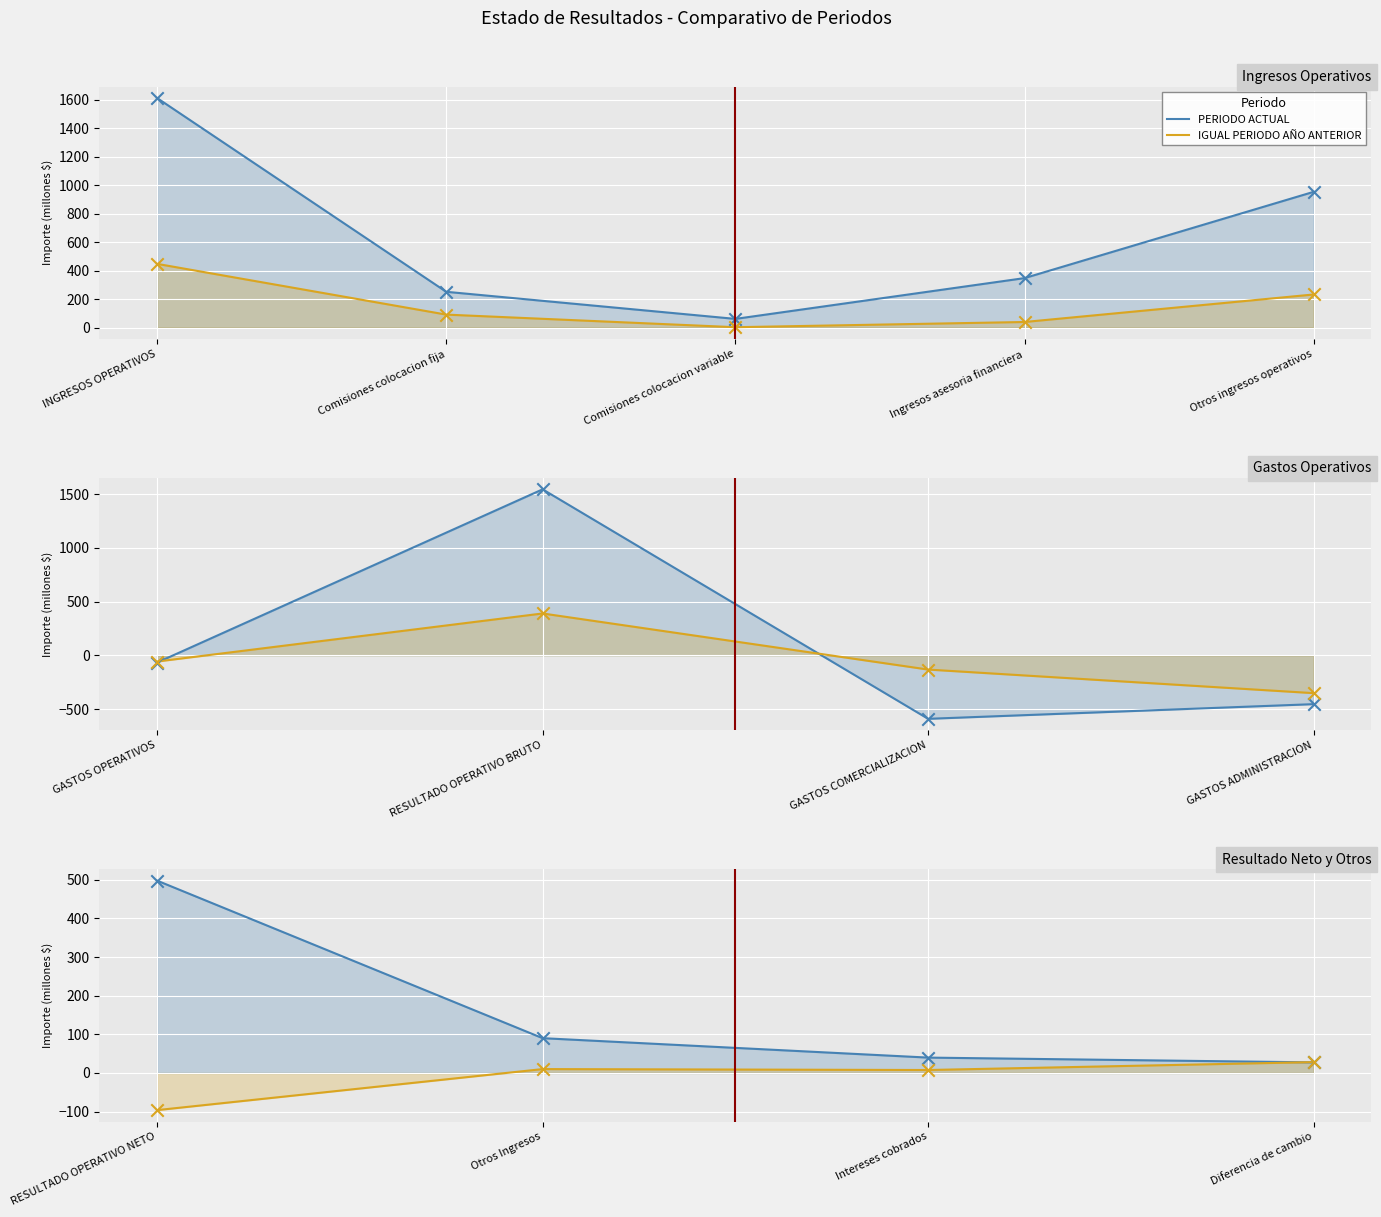

At how many categories does at least one series exceed -59?

4